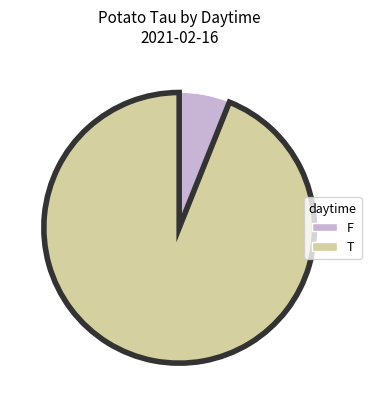

Which slice is the largest?

T